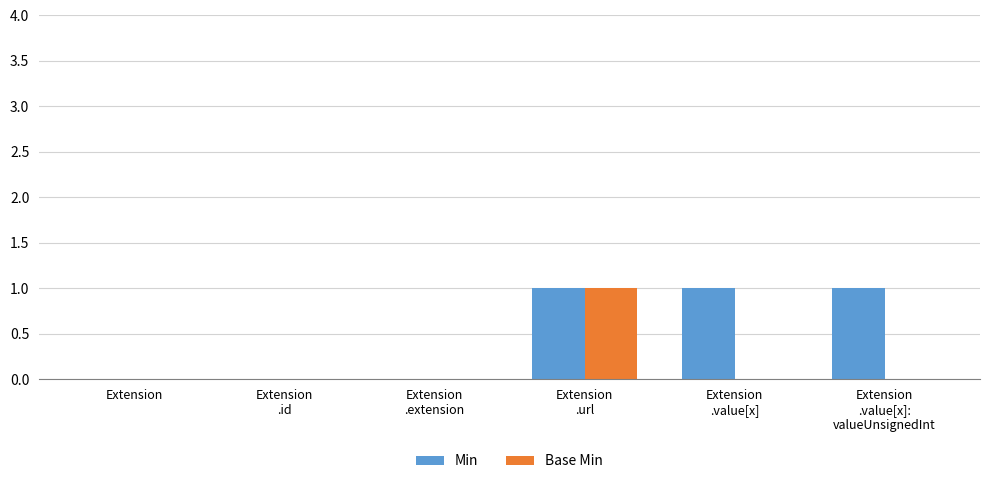

How many data points does each series have?

6